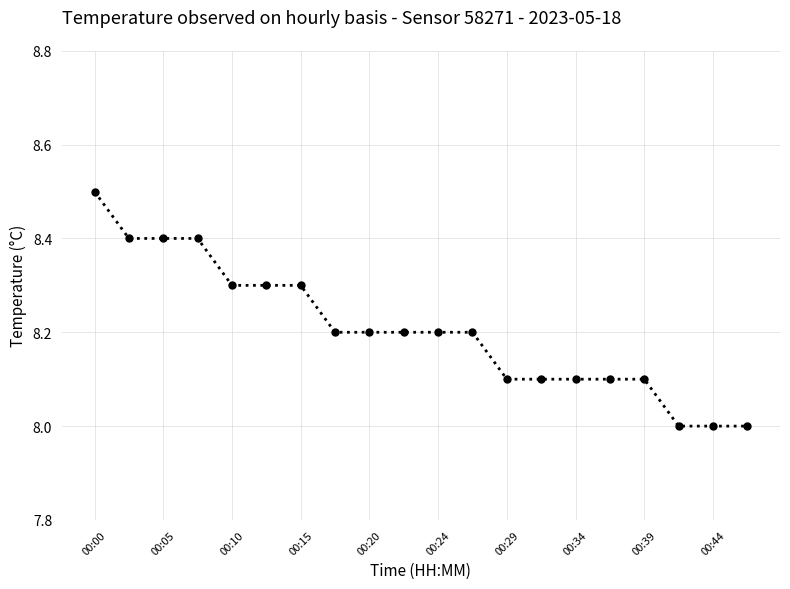

What is the value of the 4th point from the left?

8.4